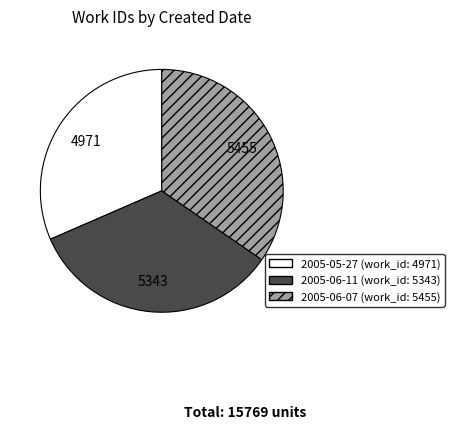

Which category has the biggest portion of the pie?

2005-06-07